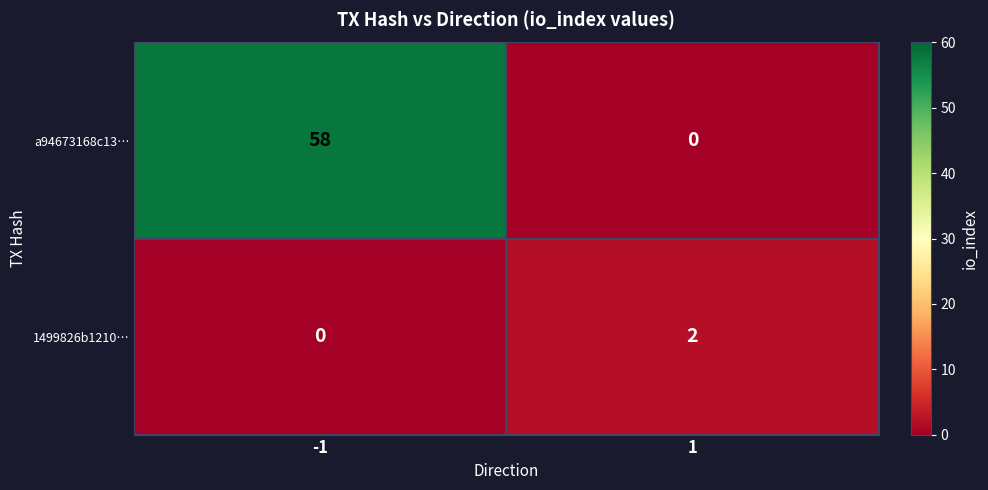

Which series has the largest range (max minus min)?

a94673168c13…